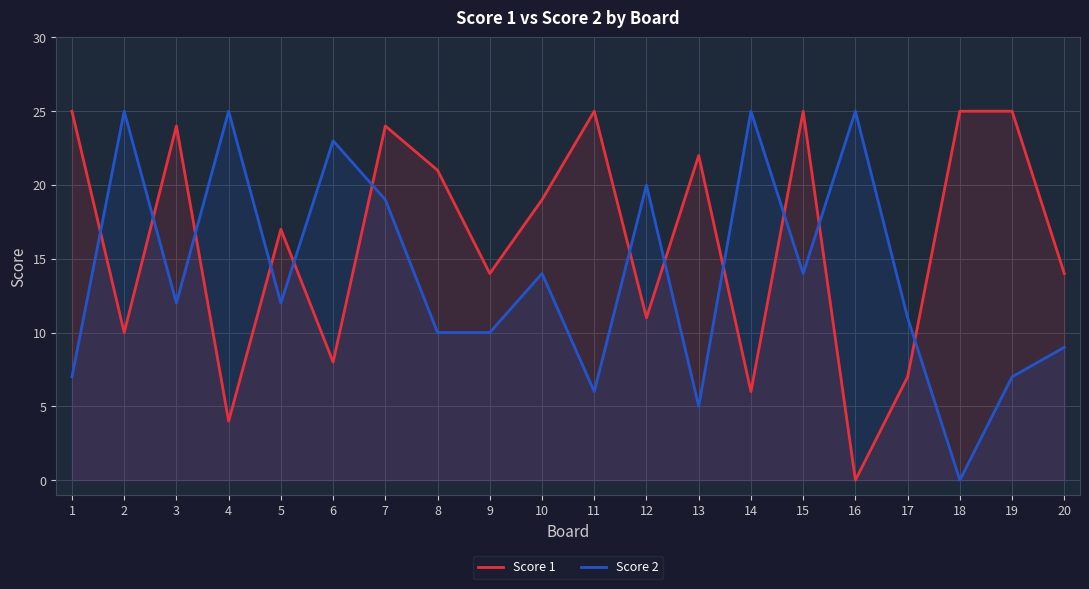

Reading left to right, what are all the values shown in this chart?

Score 1: 25	10	24	4	17	8	24	21	14	19	25	11	22	6	25	0	7	25	25	14
Score 2: 7	25	12	25	12	23	19	10	10	14	6	20	5	25	14	25	11	0	7	9